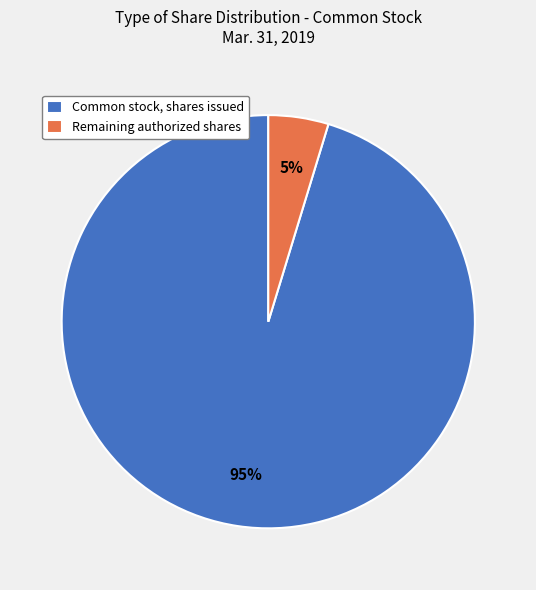

How many slices are in this pie chart?

2